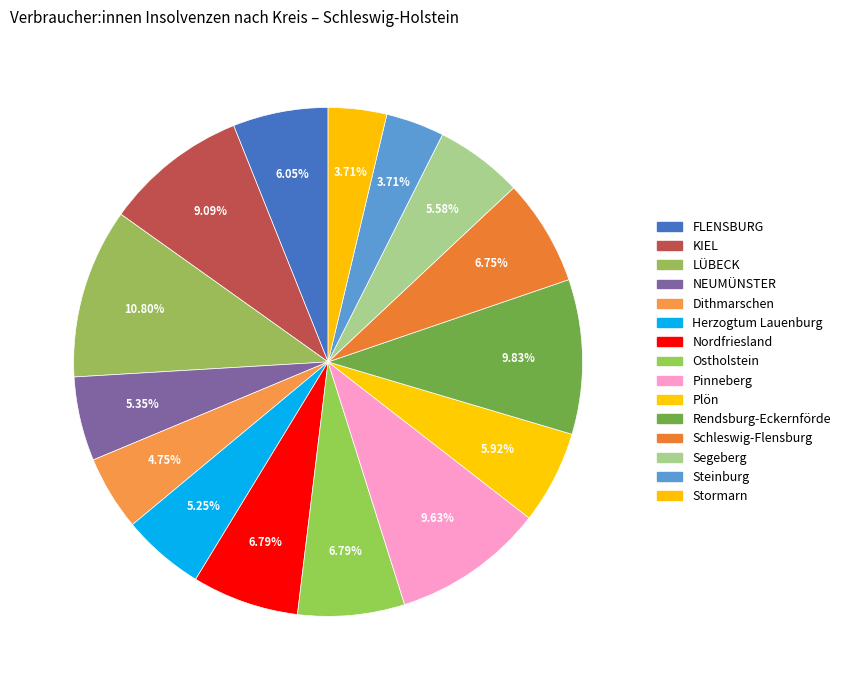

How many slices are in this pie chart?

15